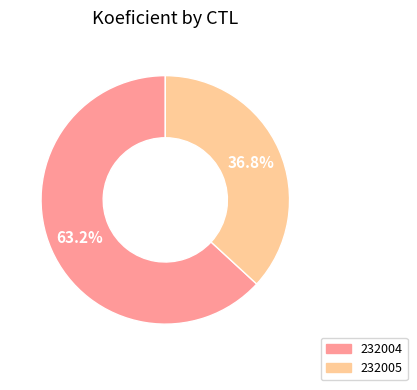

Does 232005 account for over 50% of the chart?

No